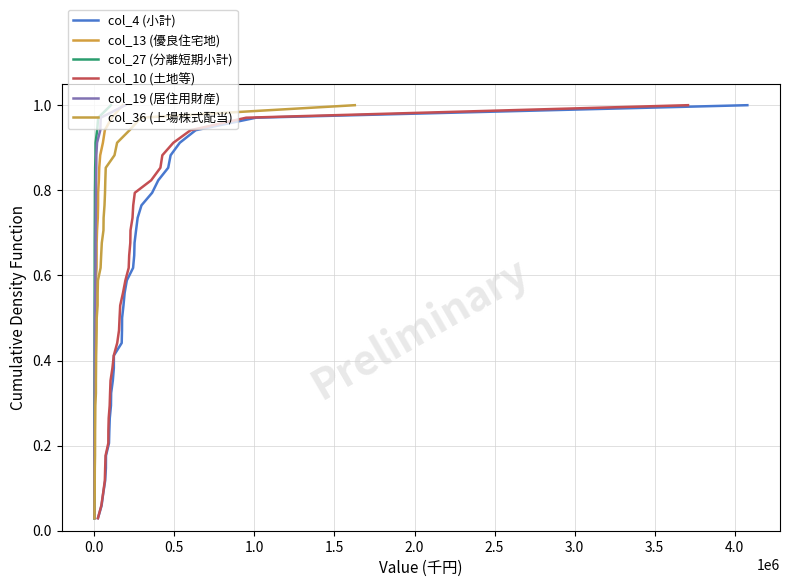

Is it true that col_36 (上場株式配当) equals 0.5 at 32?

False